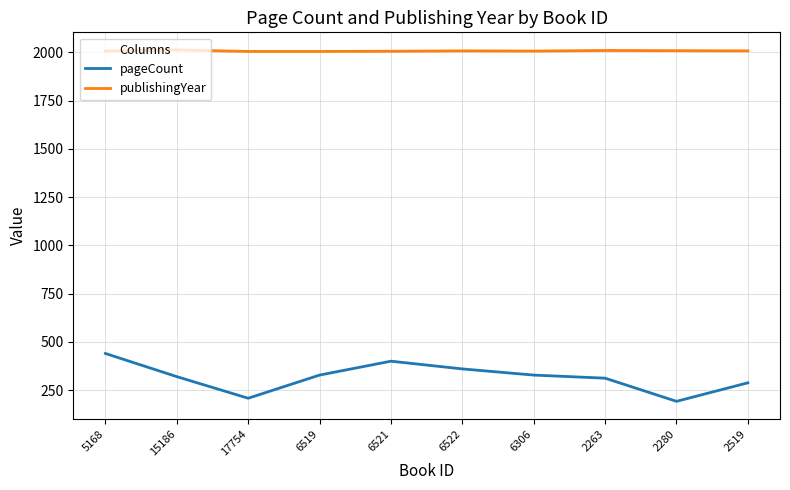

True or false: publishingYear and pageCount cross at least once.

False